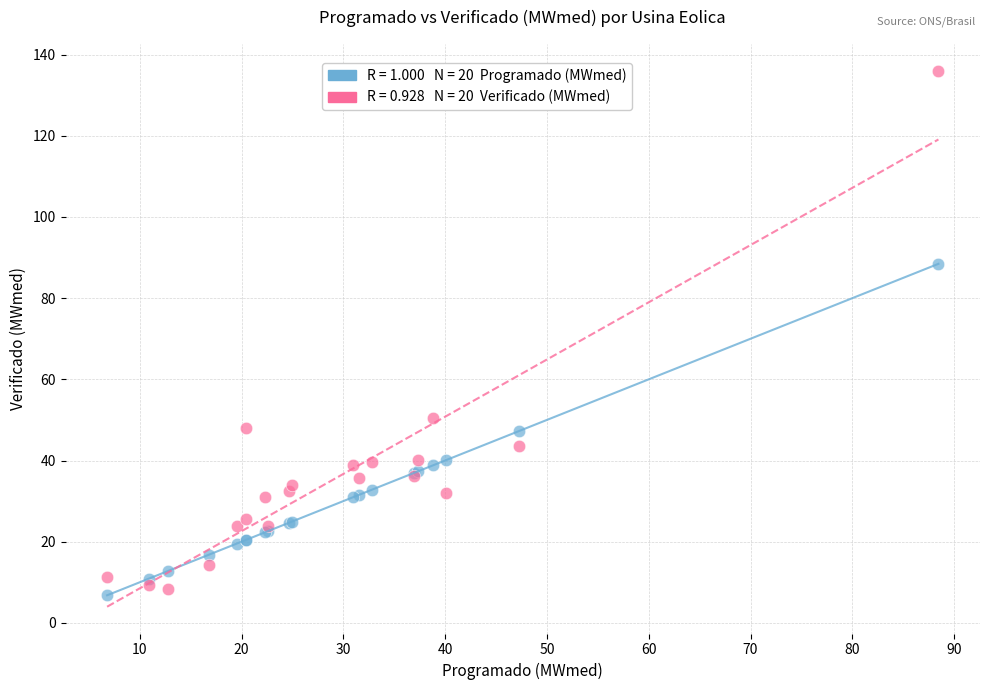

Across all series, what Y value is closest to 71?

88.5